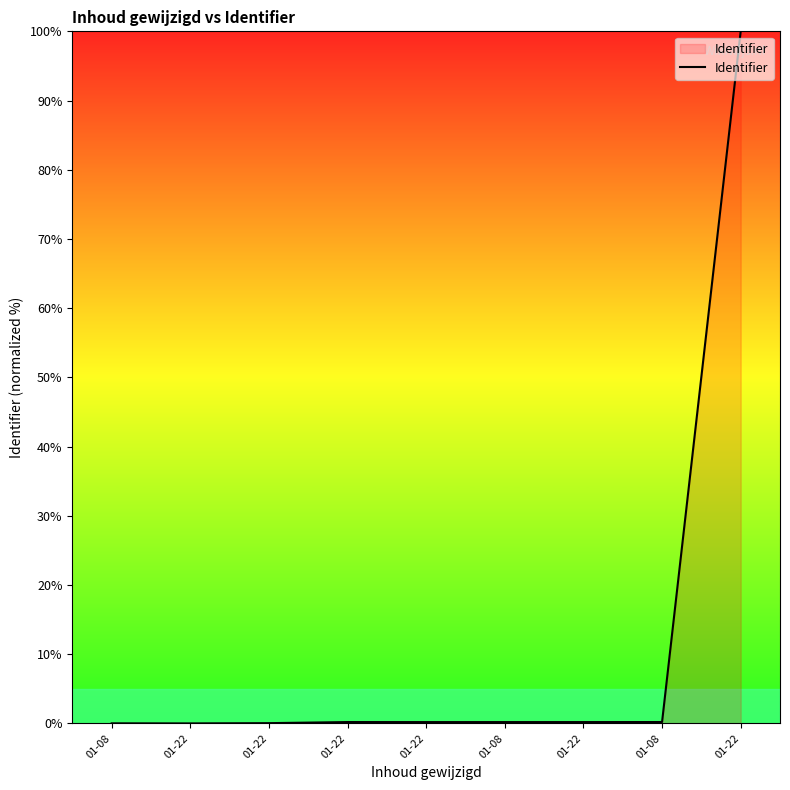

What is the difference between the maximum and minimum values?

100.0